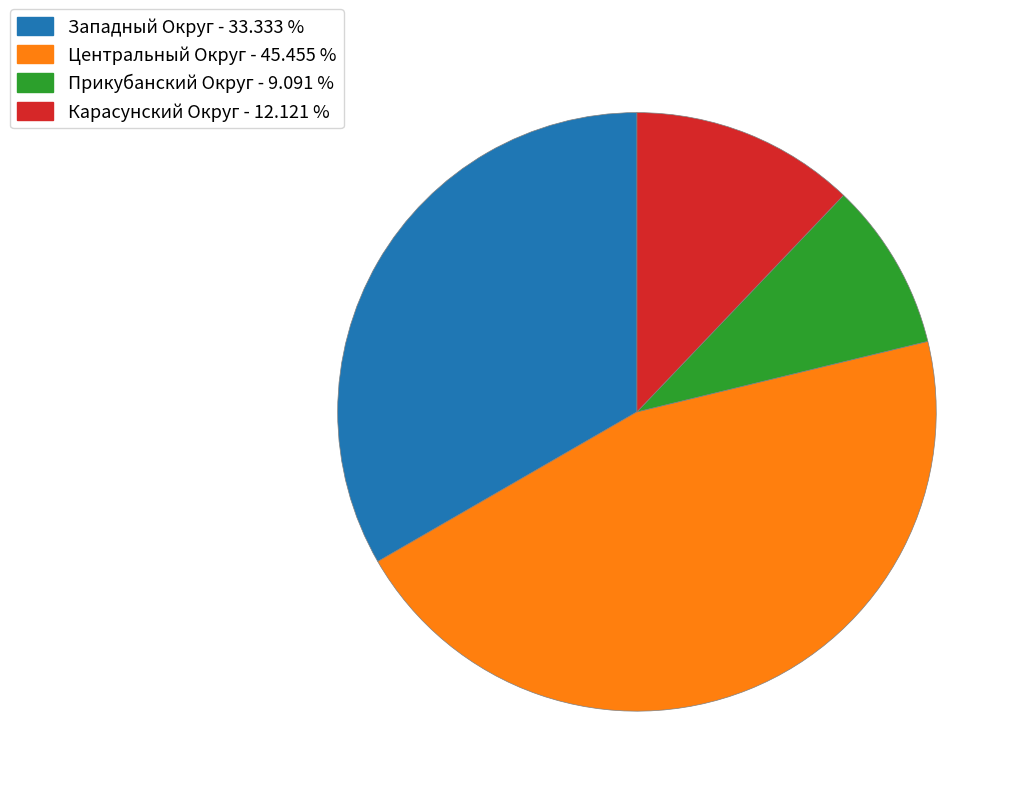

Is the sum of Карасунский Округ and Центральный Округ greater than half?

Yes